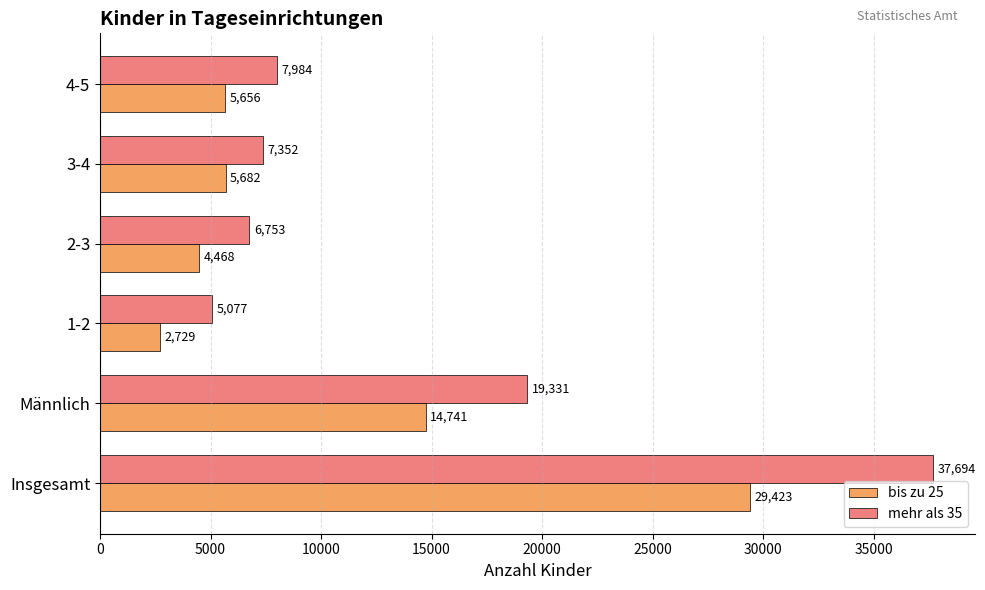

The mehr als 35 series shows 4703 at 2-3. True or false?

False